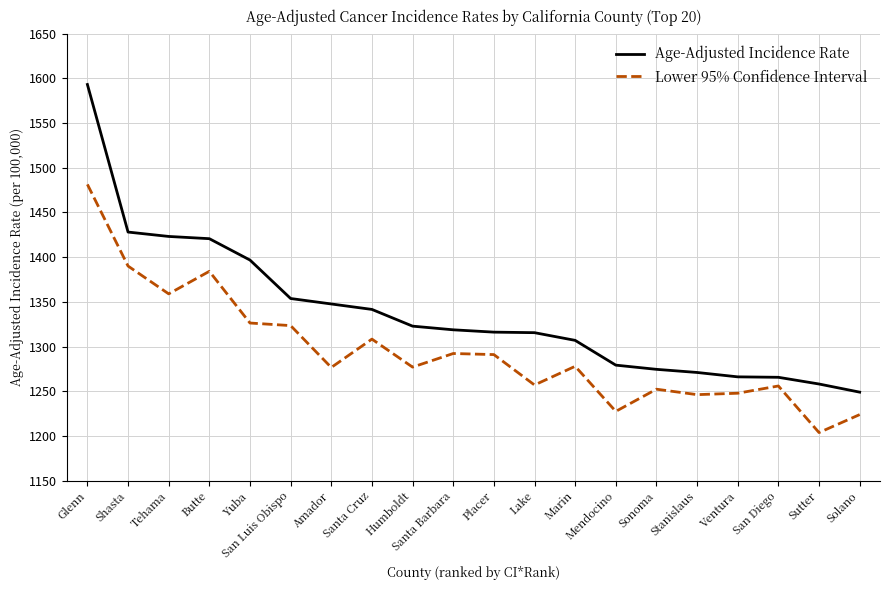

What is the maximum value shown in the chart?

1593.0